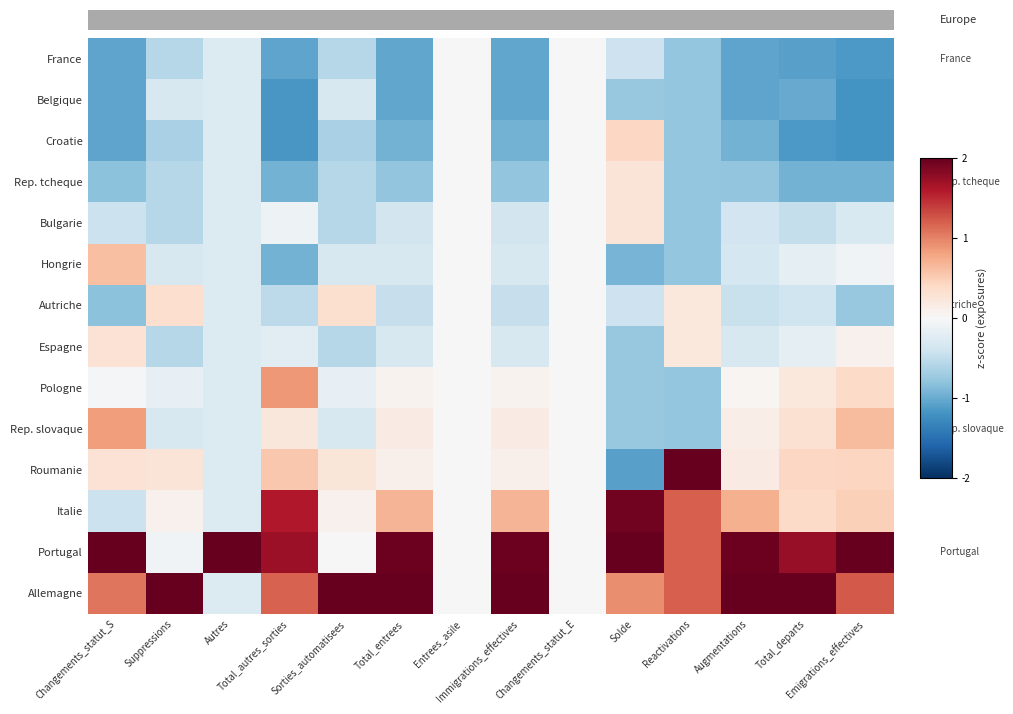

Reading left to right, transcribe all the data shown in this chart.

France: Changements_statut_S=-1.1	Suppressions=-0.6	Autres=-0.3	Total_autres_sorties=-1.1	Sorties_automatisees=-0.6	Total_entrees=-1.0	Entrees_asile=0.0	Immigrations_effectives=-1.0	Changements_statut_E=0.0	Solde=-0.4	Reactivations=-0.8	Augmentations=-1.0	Total_departs=-1.1	Emigrations_effectives=-1.1
Belgique: Changements_statut_S=-1.1	Suppressions=-0.3	Autres=-0.3	Total_autres_sorties=-1.2	Sorties_automatisees=-0.3	Total_entrees=-1.0	Entrees_asile=0.0	Immigrations_effectives=-1.0	Changements_statut_E=0.0	Solde=-0.8	Reactivations=-0.8	Augmentations=-1.0	Total_departs=-1.0	Emigrations_effectives=-1.2
Croatie: Changements_statut_S=-1.1	Suppressions=-0.6	Autres=-0.3	Total_autres_sorties=-1.2	Sorties_automatisees=-0.7	Total_entrees=-0.9	Entrees_asile=0.0	Immigrations_effectives=-0.9	Changements_statut_E=0.0	Solde=0.4	Reactivations=-0.8	Augmentations=-1.0	Total_departs=-1.2	Emigrations_effectives=-1.2
Rep. tcheque: Changements_statut_S=-0.8	Suppressions=-0.6	Autres=-0.3	Total_autres_sorties=-1.0	Sorties_automatisees=-0.6	Total_entrees=-0.8	Entrees_asile=0.0	Immigrations_effectives=-0.8	Changements_statut_E=0.0	Solde=0.3	Reactivations=-0.8	Augmentations=-0.8	Total_departs=-0.9	Emigrations_effectives=-1.0
Bulgarie: Changements_statut_S=-0.4	Suppressions=-0.6	Autres=-0.3	Total_autres_sorties=-0.1	Sorties_automatisees=-0.6	Total_entrees=-0.4	Entrees_asile=0.0	Immigrations_effectives=-0.4	Changements_statut_E=0.0	Solde=0.3	Reactivations=-0.8	Augmentations=-0.4	Total_departs=-0.5	Emigrations_effectives=-0.3
Hongrie: Changements_statut_S=0.6	Suppressions=-0.3	Autres=-0.3	Total_autres_sorties=-1.0	Sorties_automatisees=-0.3	Total_entrees=-0.3	Entrees_asile=0.0	Immigrations_effectives=-0.3	Changements_statut_E=0.0	Solde=-0.9	Reactivations=-0.8	Augmentations=-0.3	Total_departs=-0.2	Emigrations_effectives=-0.1
Autriche: Changements_statut_S=-0.8	Suppressions=0.3	Autres=-0.3	Total_autres_sorties=-0.5	Sorties_automatisees=0.3	Total_entrees=-0.5	Entrees_asile=0.0	Immigrations_effectives=-0.5	Changements_statut_E=0.0	Solde=-0.4	Reactivations=0.2	Augmentations=-0.4	Total_departs=-0.4	Emigrations_effectives=-0.8
Espagne: Changements_statut_S=0.3	Suppressions=-0.6	Autres=-0.3	Total_autres_sorties=-0.2	Sorties_automatisees=-0.6	Total_entrees=-0.3	Entrees_asile=0.0	Immigrations_effectives=-0.3	Changements_statut_E=0.0	Solde=-0.8	Reactivations=0.2	Augmentations=-0.3	Total_departs=-0.2	Emigrations_effectives=0.1
Pologne: Changements_statut_S=-0.0	Suppressions=-0.2	Autres=-0.3	Total_autres_sorties=0.9	Sorties_automatisees=-0.2	Total_entrees=0.1	Entrees_asile=0.0	Immigrations_effectives=0.1	Changements_statut_E=0.0	Solde=-0.8	Reactivations=-0.8	Augmentations=0.0	Total_departs=0.2	Emigrations_effectives=0.4
Rep. slovaque: Changements_statut_S=0.8	Suppressions=-0.3	Autres=-0.3	Total_autres_sorties=0.2	Sorties_automatisees=-0.3	Total_entrees=0.2	Entrees_asile=0.0	Immigrations_effectives=0.2	Changements_statut_E=0.0	Solde=-0.8	Reactivations=-0.8	Augmentations=0.1	Total_departs=0.3	Emigrations_effectives=0.6
Roumanie: Changements_statut_S=0.3	Suppressions=0.3	Autres=-0.3	Total_autres_sorties=0.5	Sorties_automatisees=0.2	Total_entrees=0.1	Entrees_asile=0.0	Immigrations_effectives=0.1	Changements_statut_E=0.0	Solde=-1.1	Reactivations=2.2	Augmentations=0.2	Total_departs=0.4	Emigrations_effectives=0.4
Italie: Changements_statut_S=-0.4	Suppressions=0.1	Autres=-0.3	Total_autres_sorties=1.6	Sorties_automatisees=0.1	Total_entrees=0.7	Entrees_asile=0.0	Immigrations_effectives=0.7	Changements_statut_E=0.0	Solde=1.9	Reactivations=1.2	Augmentations=0.7	Total_departs=0.4	Emigrations_effectives=0.5
Portugal: Changements_statut_S=2.6	Suppressions=-0.1	Autres=3.6	Total_autres_sorties=1.7	Sorties_automatisees=0.0	Total_entrees=2.0	Entrees_asile=0.0	Immigrations_effectives=2.0	Changements_statut_E=0.0	Solde=2.1	Reactivations=1.2	Augmentations=2.0	Total_departs=1.7	Emigrations_effectives=2.4
Allemagne: Changements_statut_S=1.1	Suppressions=3.4	Autres=-0.3	Total_autres_sorties=1.2	Sorties_automatisees=3.4	Total_entrees=2.3	Entrees_asile=0.0	Immigrations_effectives=2.3	Changements_statut_E=0.0	Solde=0.9	Reactivations=1.2	Augmentations=2.3	Total_departs=2.4	Emigrations_effectives=1.2